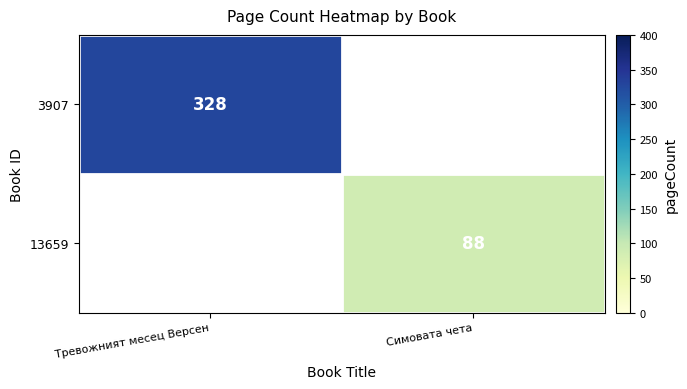

Is it true that 3907 equals 112 at Тревожният месец Версен?

False